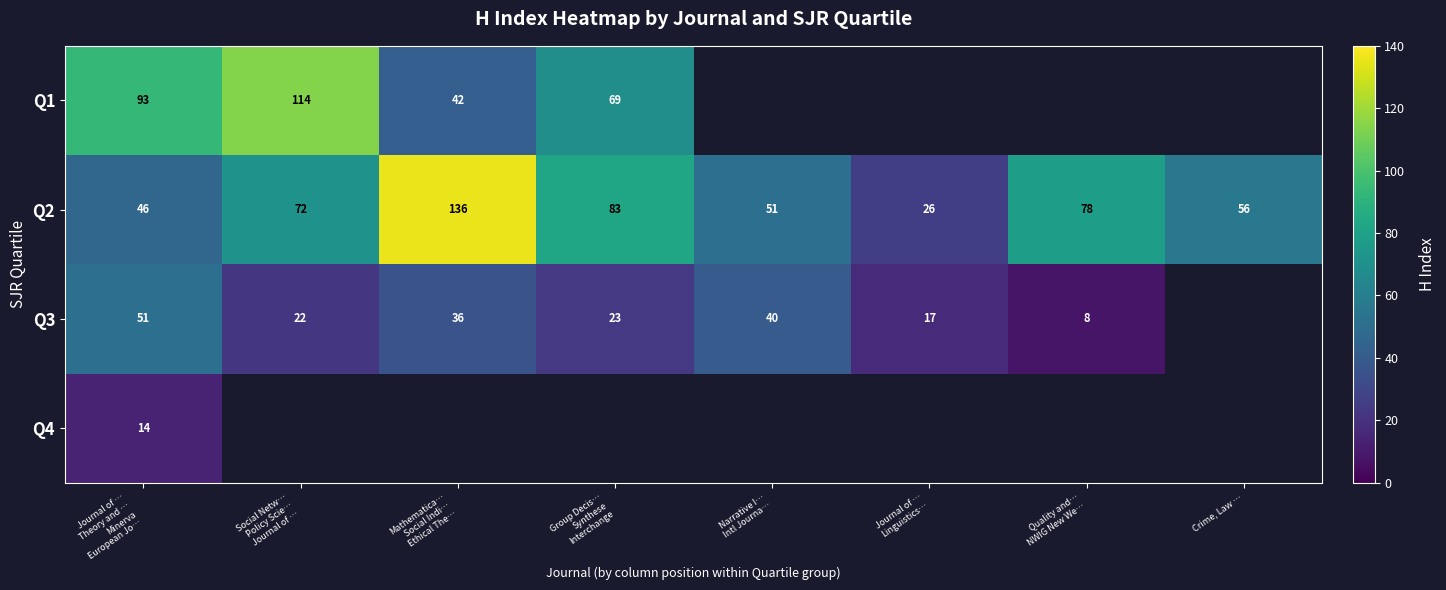

What is the difference between the second highest and minimum values in the Q2 series?

57